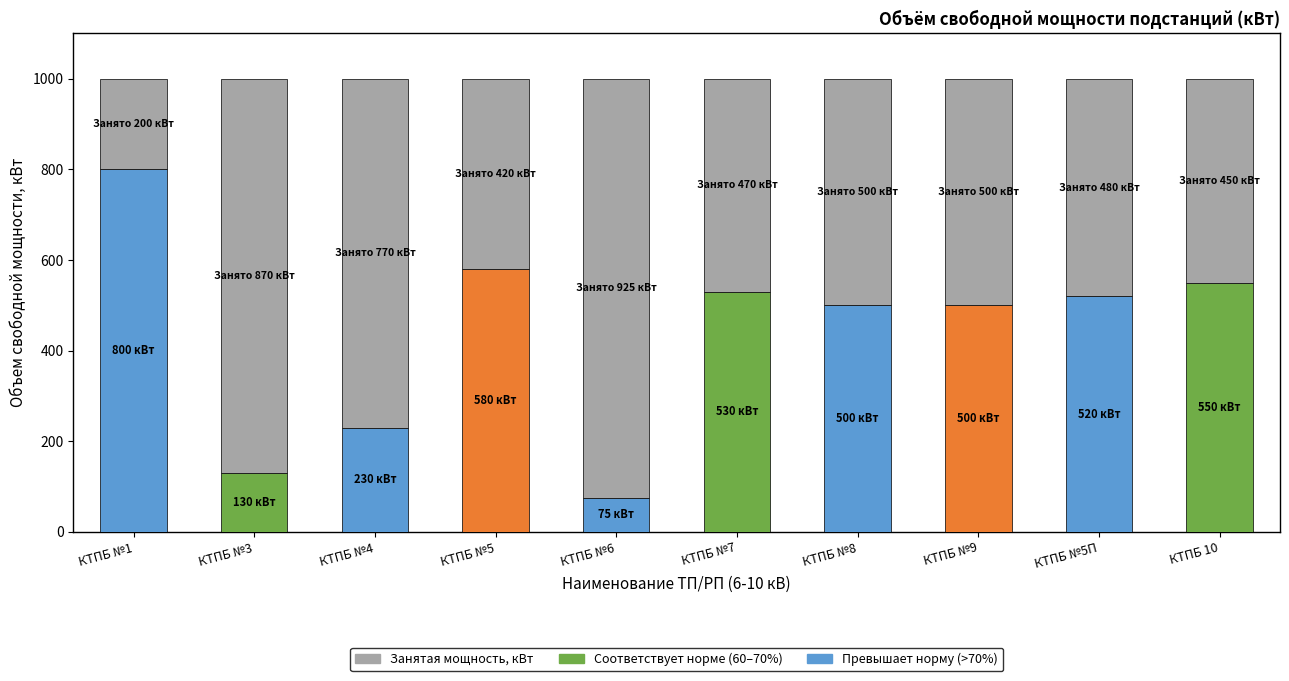

How many categories are shown in the chart?

10